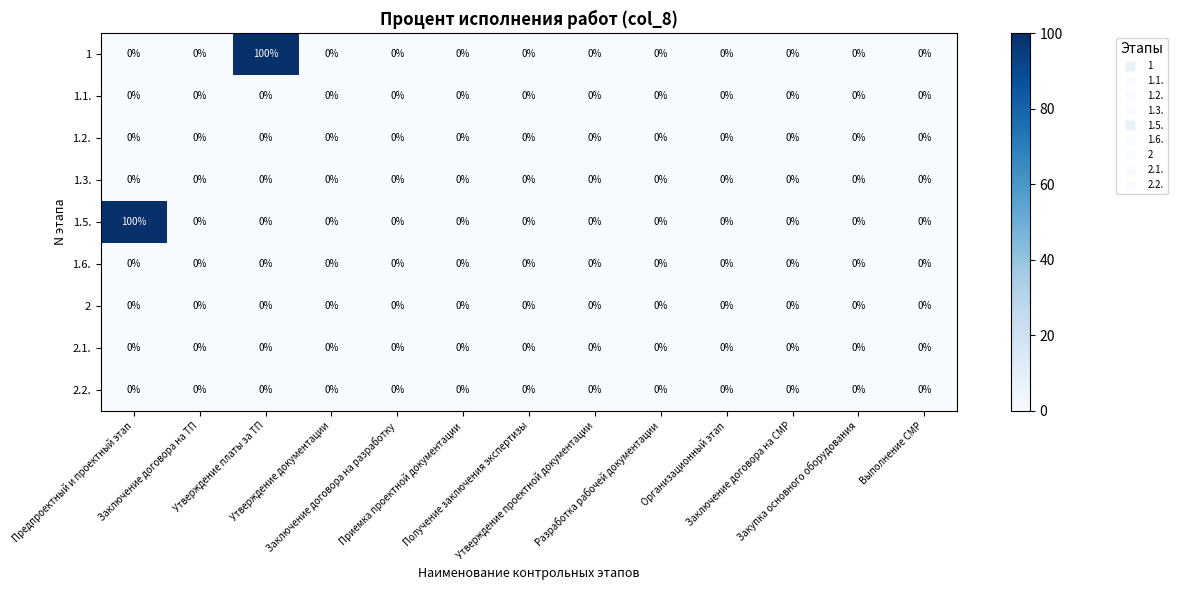

What is the maximum value shown in the chart?

100